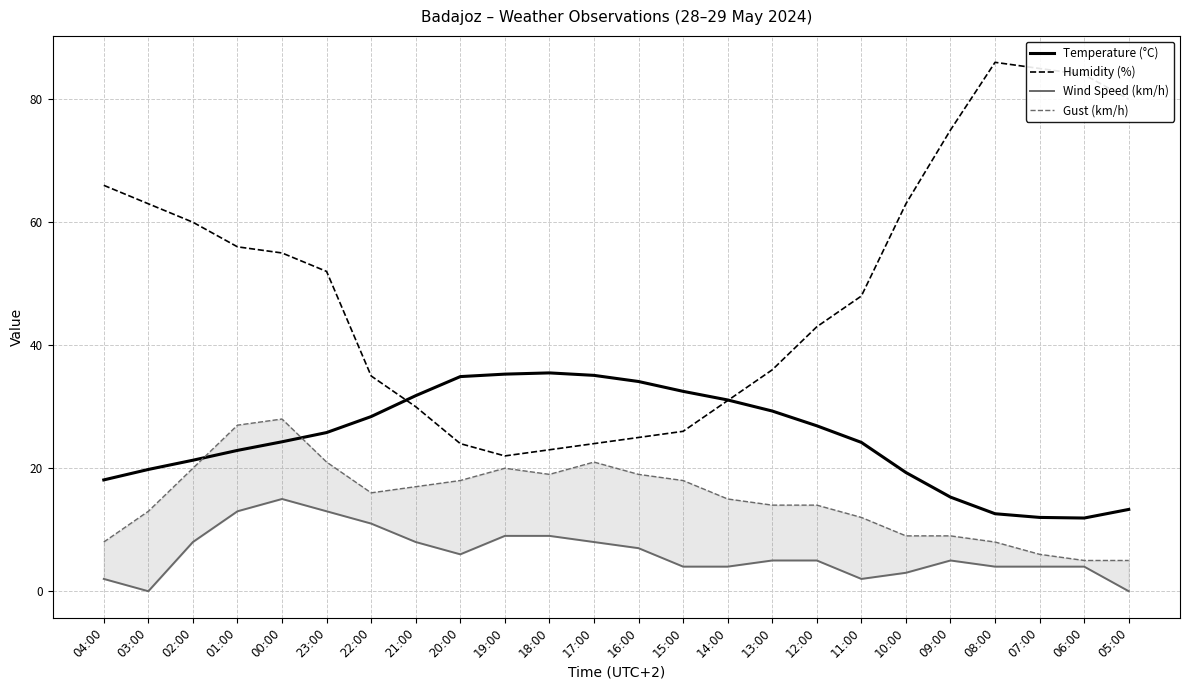

What is the approximate value of Humidity (%) at 22:00?

35.0